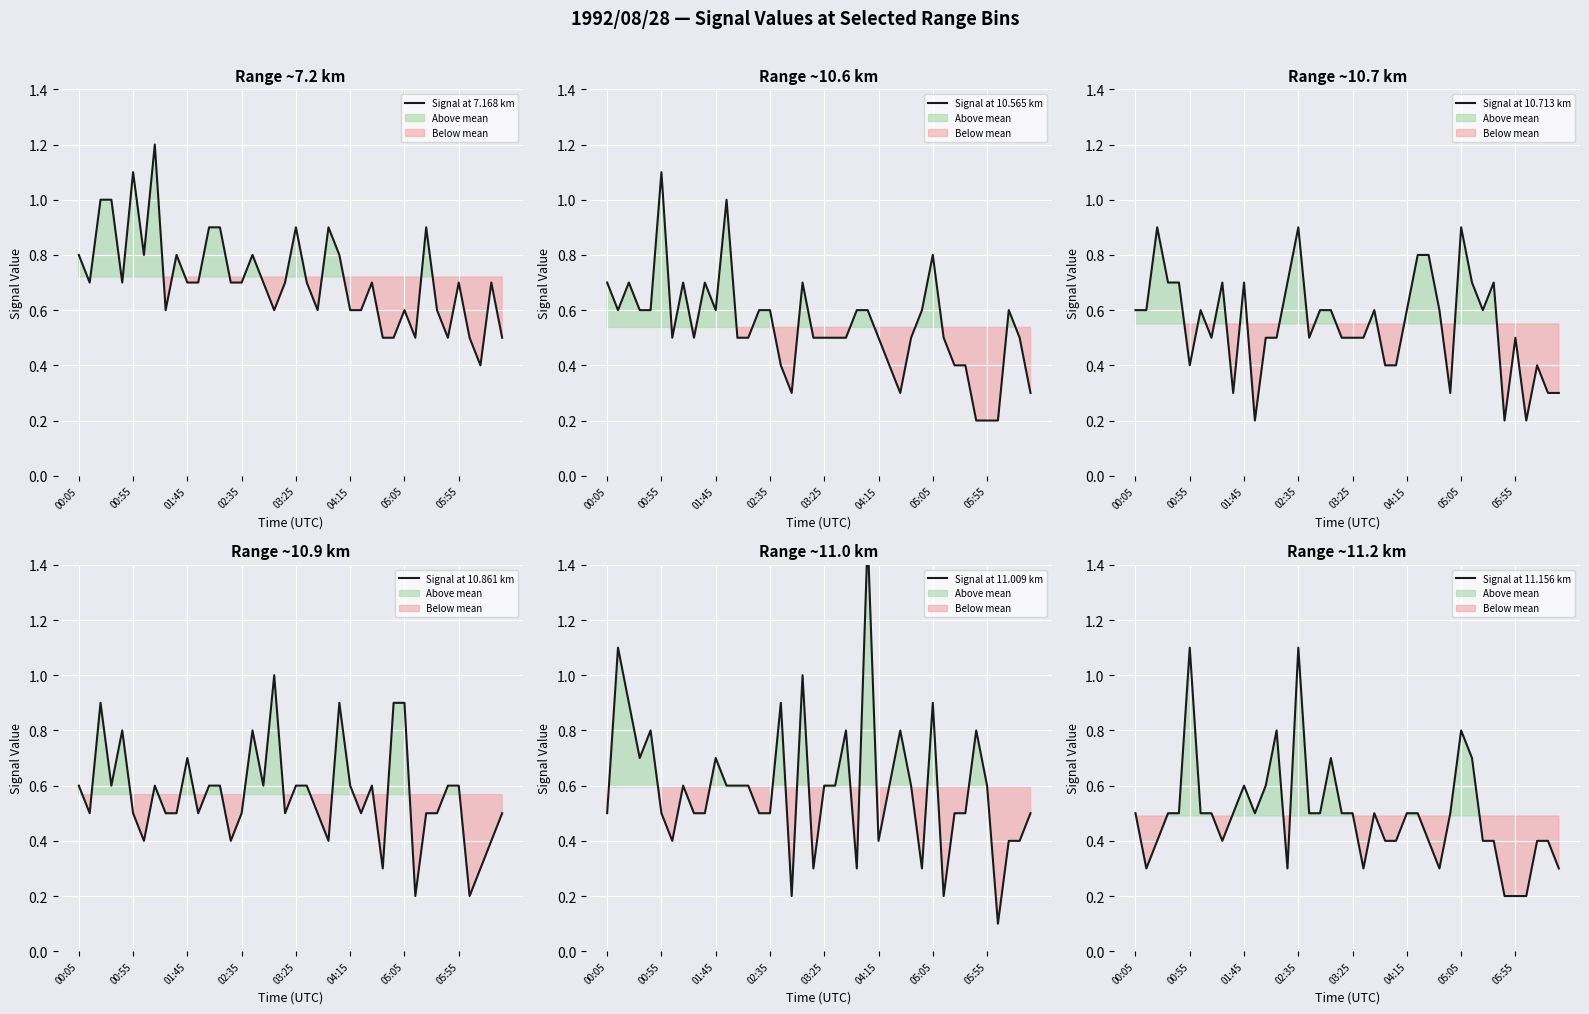

What is the minimum value for Signal at 7.168 km?

0.4